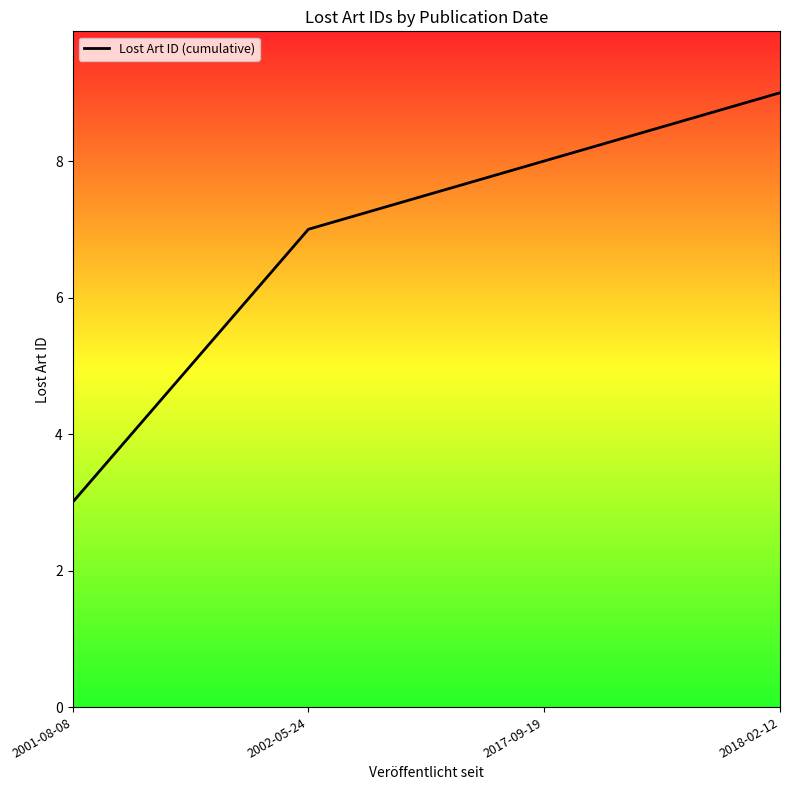

Between 2018-02-12 and 2002-05-24, which is larger?

2018-02-12